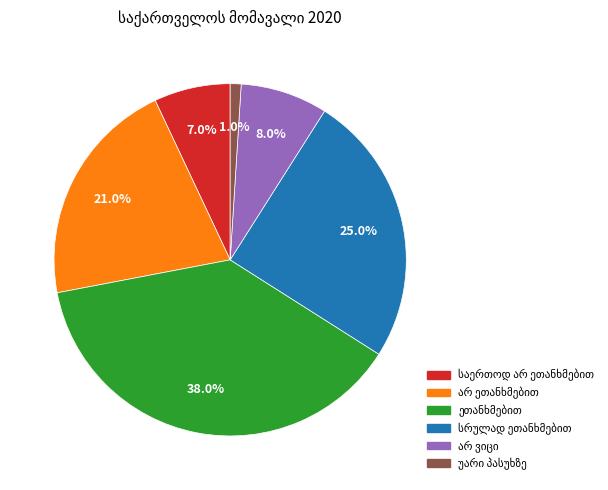

Is there a majority slice in this chart?

No